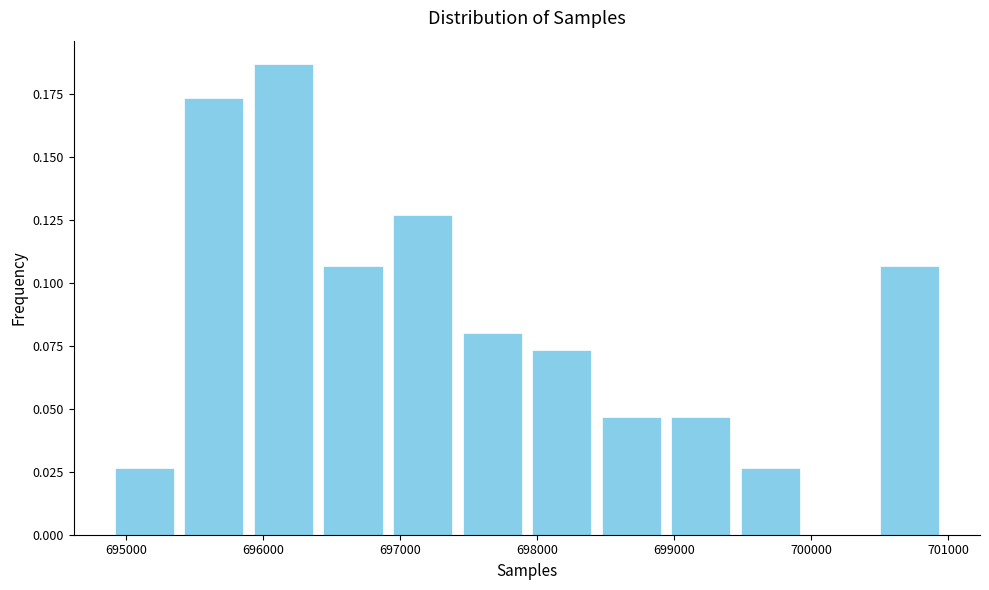

What is the height of the bar covering 696400 to 696900 on the x-axis? Neither the bar edges nor the heights are printed on the chart, so give them approximately, as read against the axes.

0.105